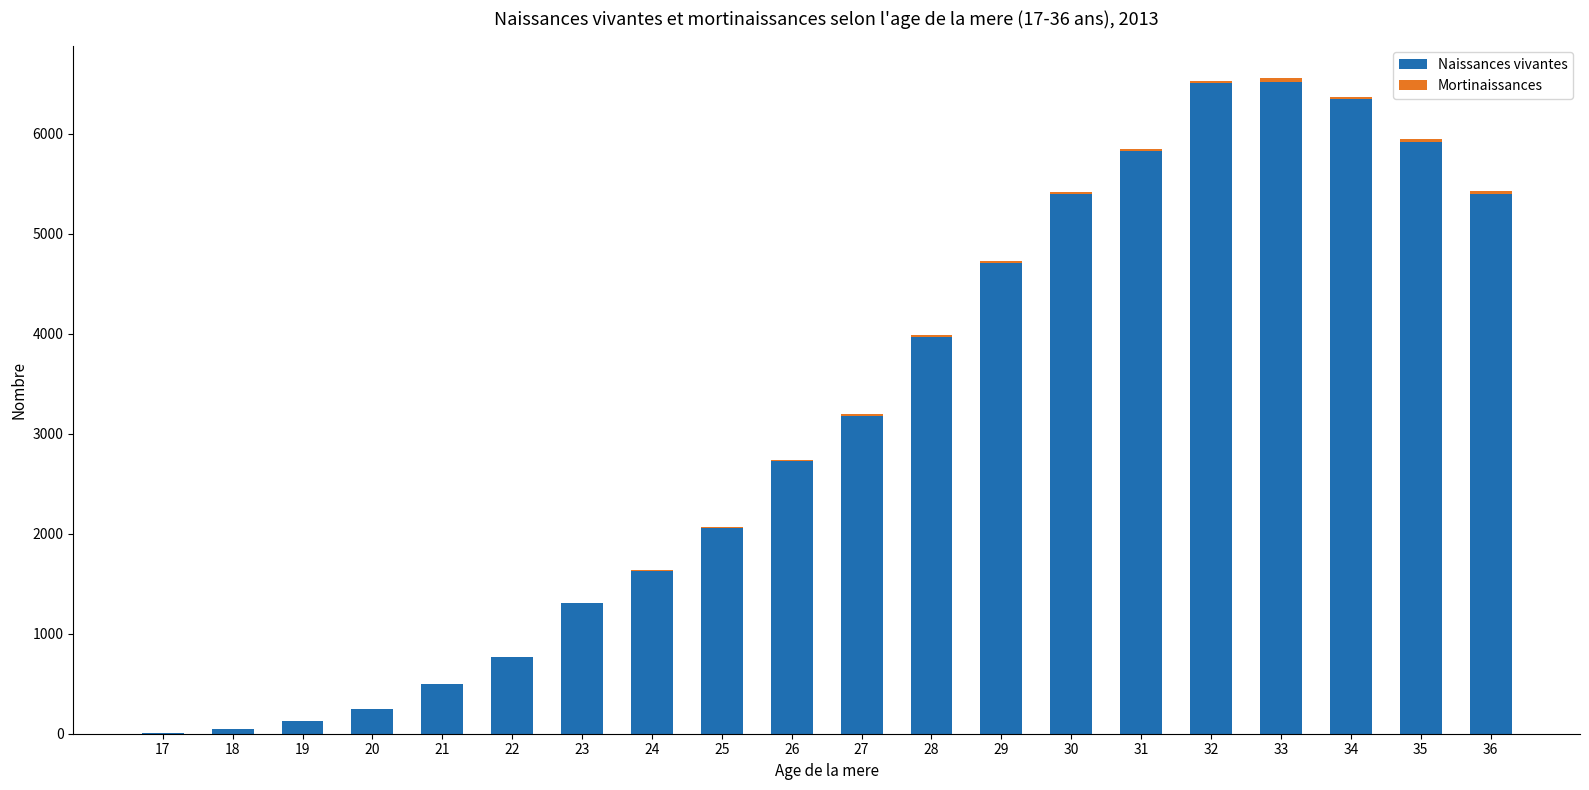

The value of Naissances vivantes at 32 is 6502. True or false?

True